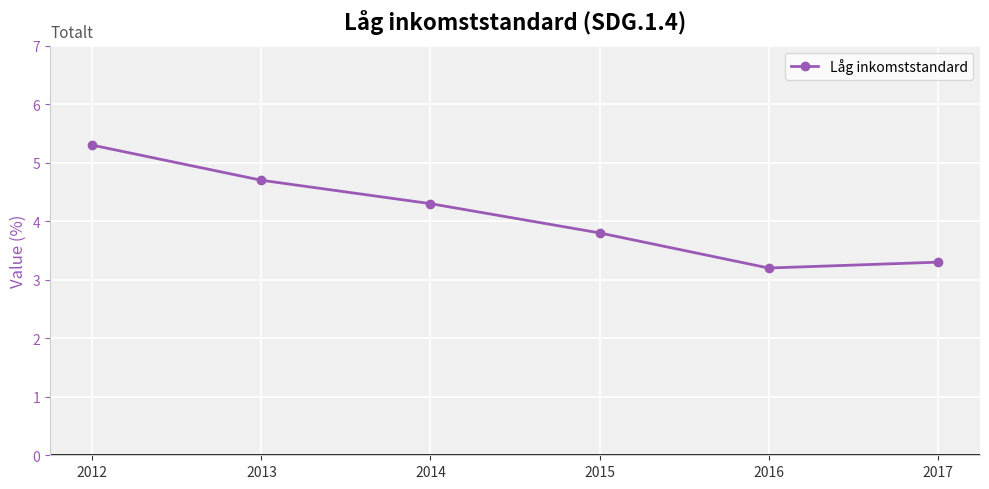

How many data points are less than 4?

3